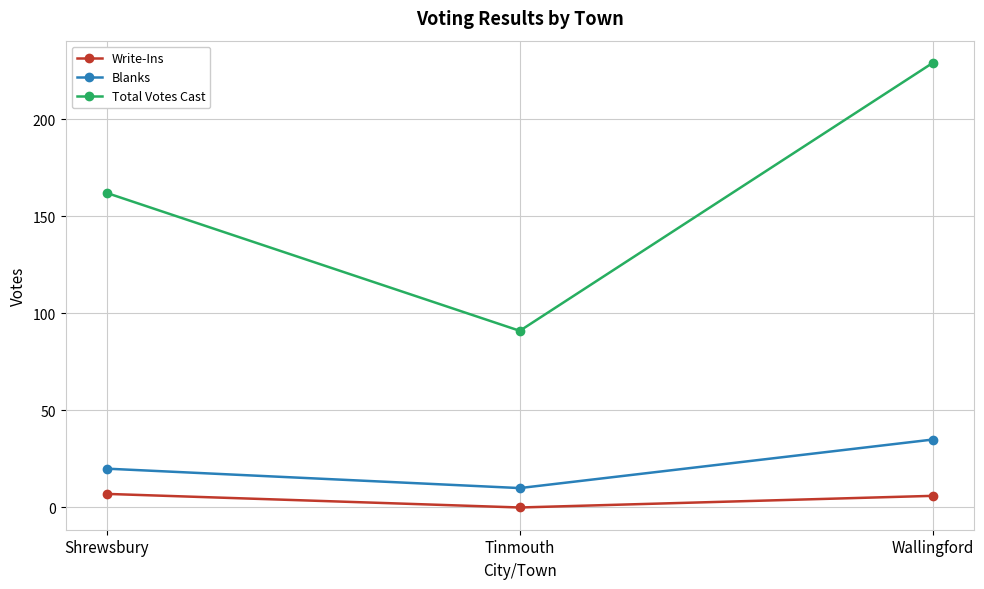

Does the chart display data point markers on the line(s)?

Yes